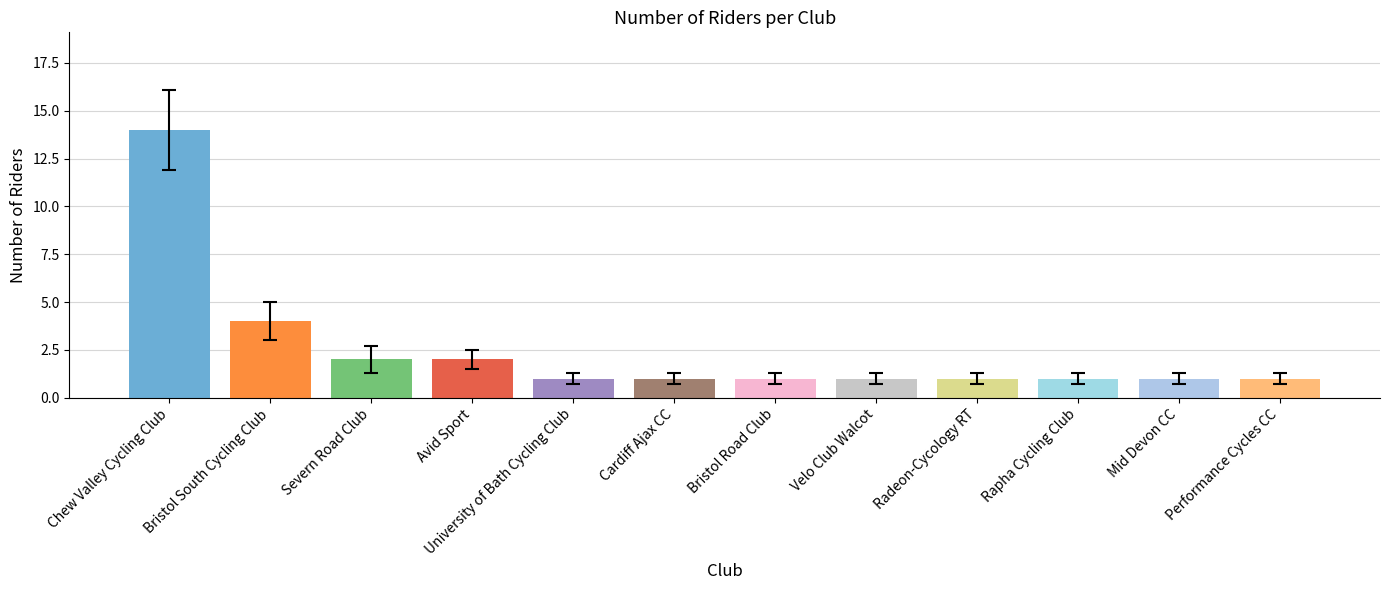

What is the difference between the maximum and minimum values?

13